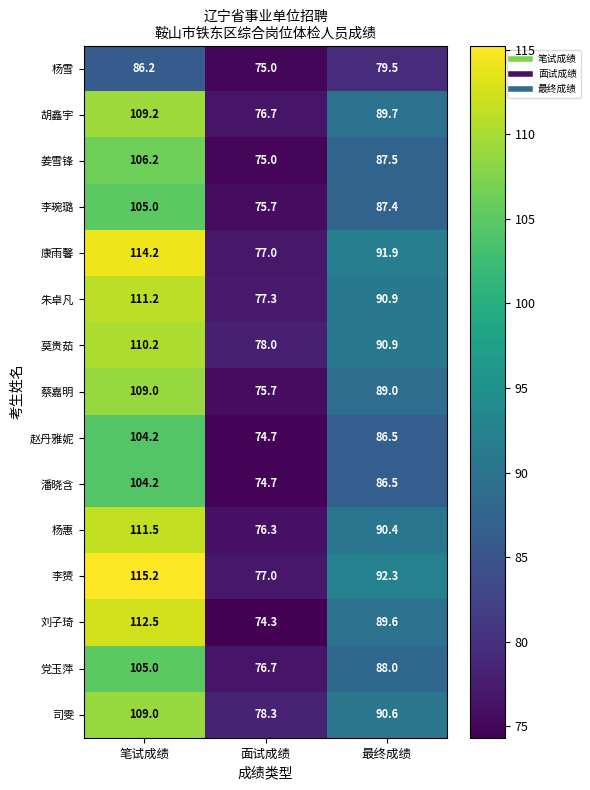

At which category is the sum across all series the highest?

笔试成绩